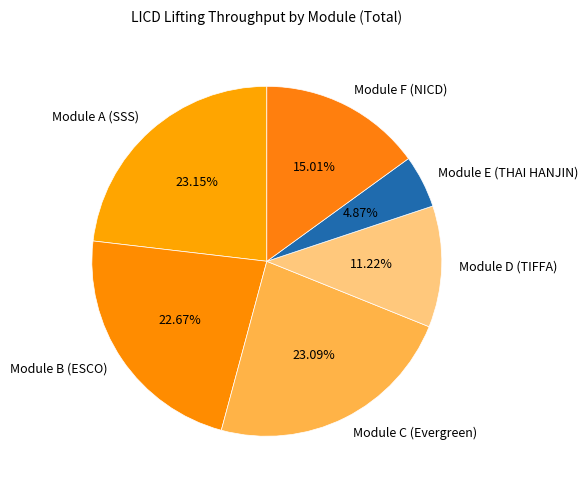

Between Module D (TIFFA) and Module A (SSS), which is larger?

Module A (SSS)